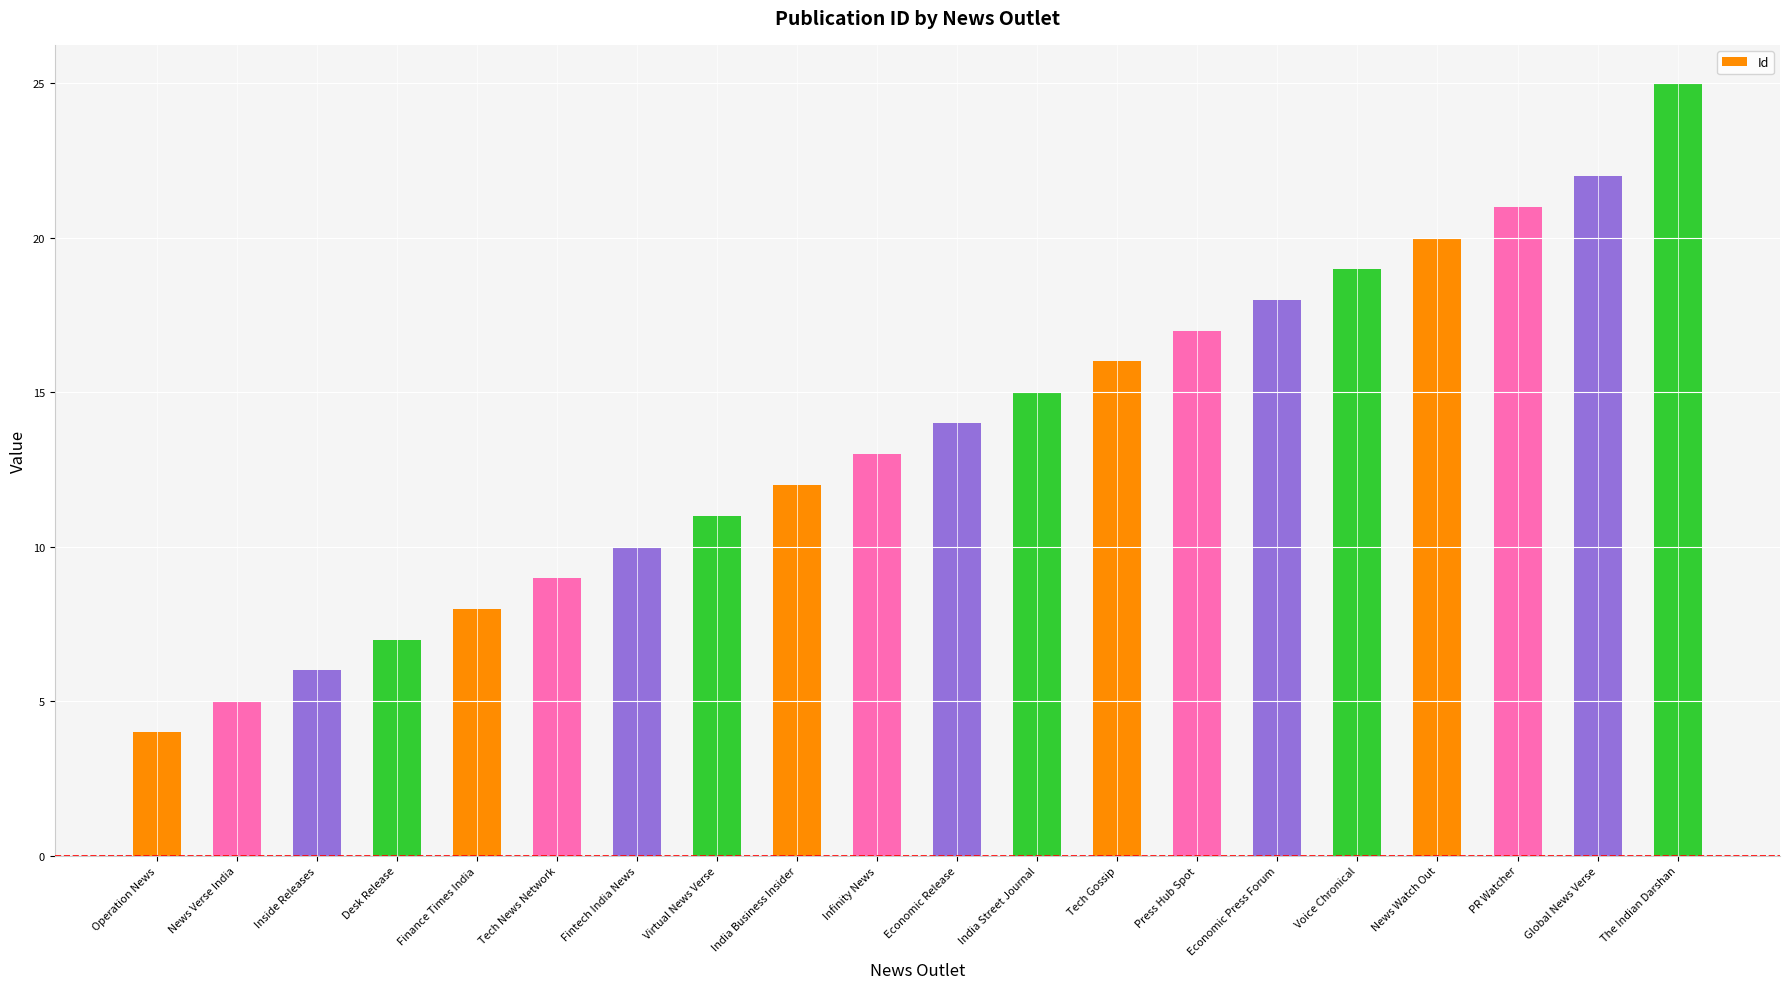

Rank the categories by value from lowest to highest.

Operation News, News Verse India, Inside Releases, Desk Release, Finance Times India, Tech News Network, Fintech India News, Virtual News Verse, India Business Insider, Infinity News, Economic Release, India Street Journal, Tech Gossip, Press Hub Spot, Economic Press Forum, Voice Chronical, News Watch Out, PR Watcher, Global News Verse, The Indian Darshan